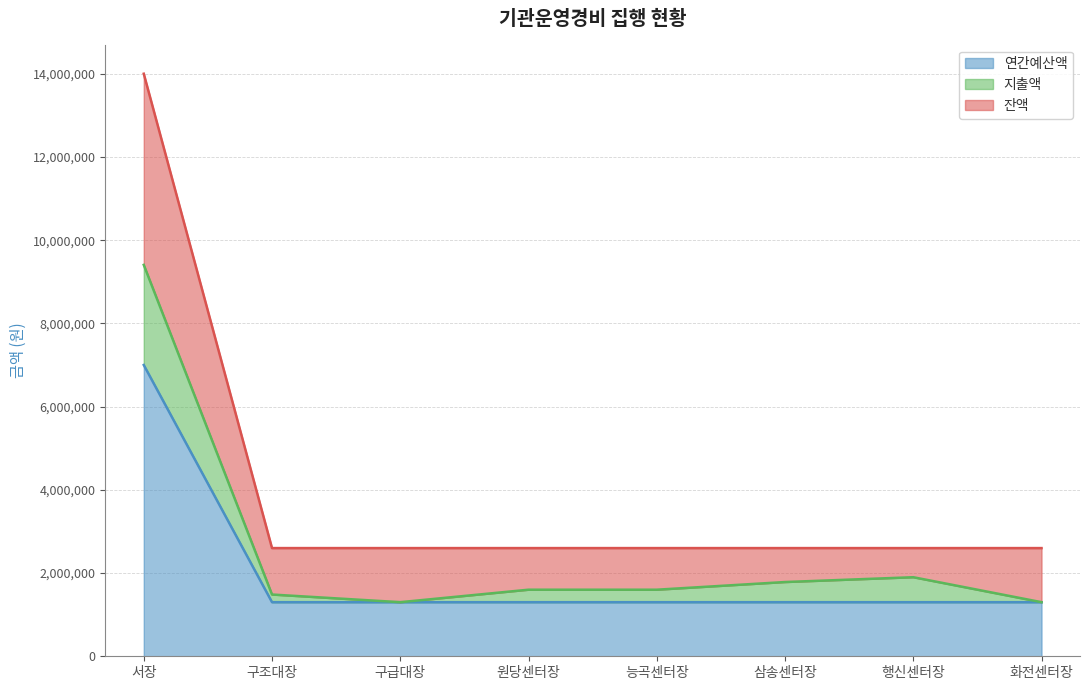

How many categories are shown in the chart?

8